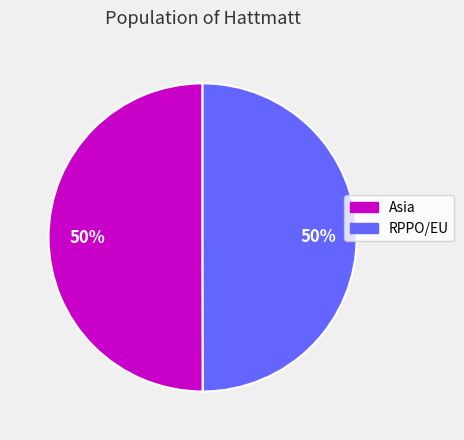

Approximately how many times larger is the value at RPPO/EU compared to Asia?

1.0